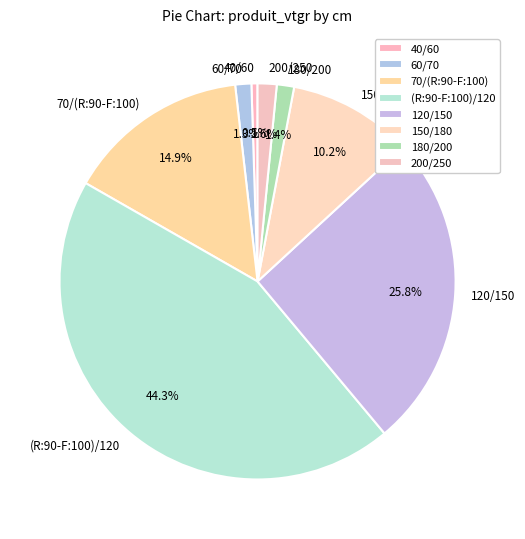

Count the number of slices in the pie.

8